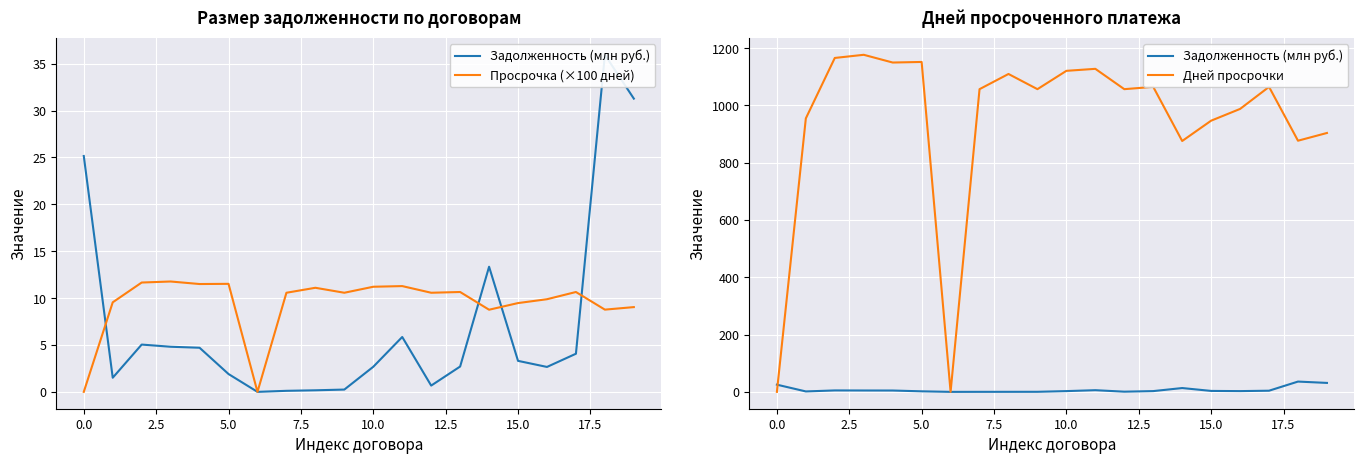

How many intersections are there between Задолженность (млн руб.) and Дней просрочки?

1